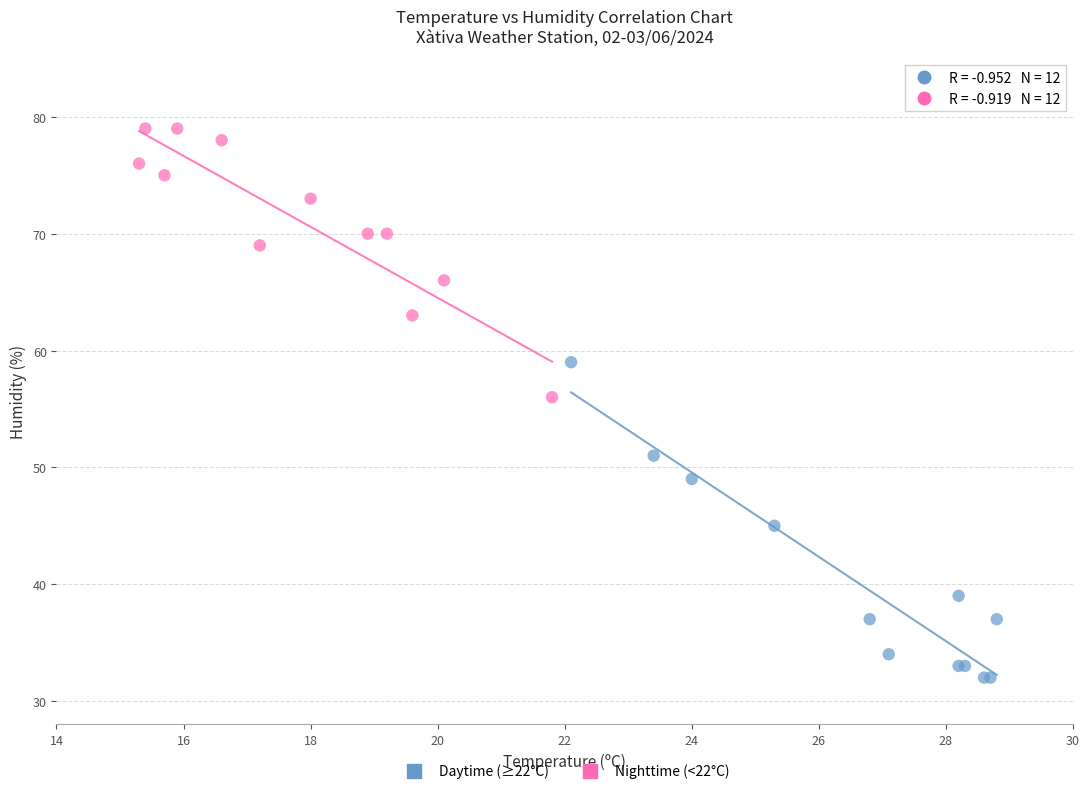

What are all the series names shown in the legend?

Daytime (≥22°C), Nighttime (<22°C)